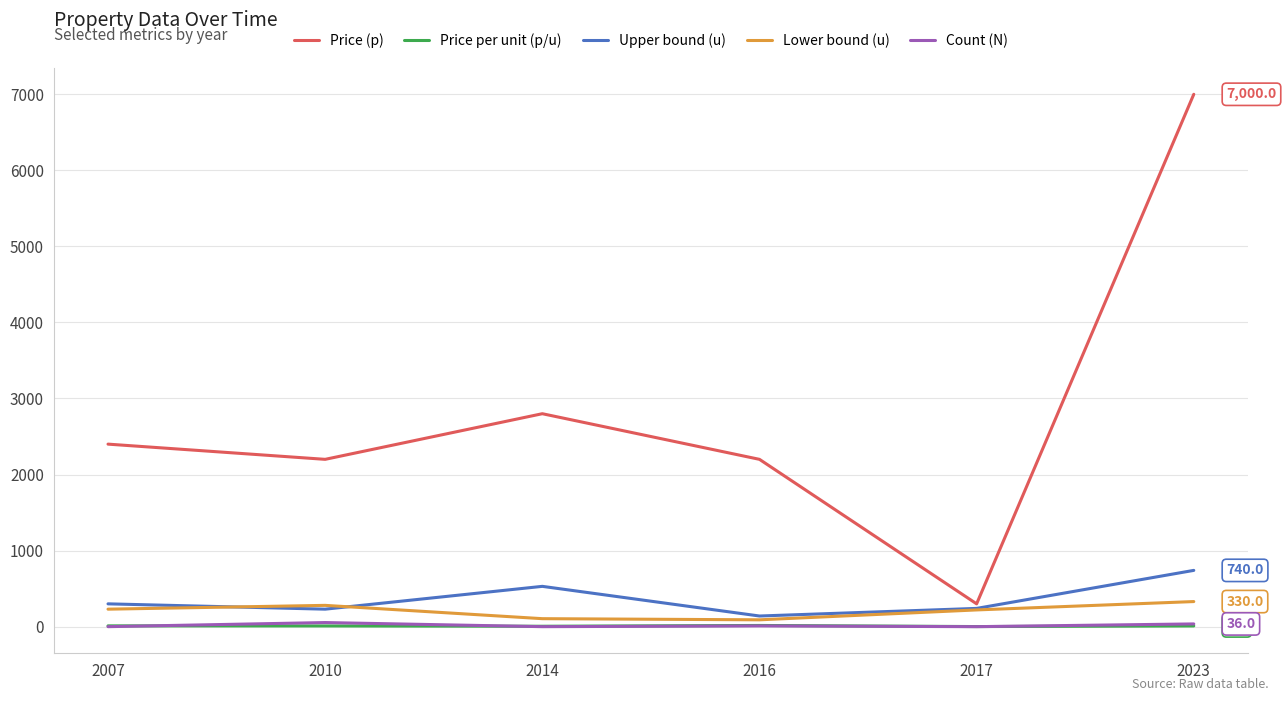

True or false: Count (N) and Price (p) intersect in this chart.

False